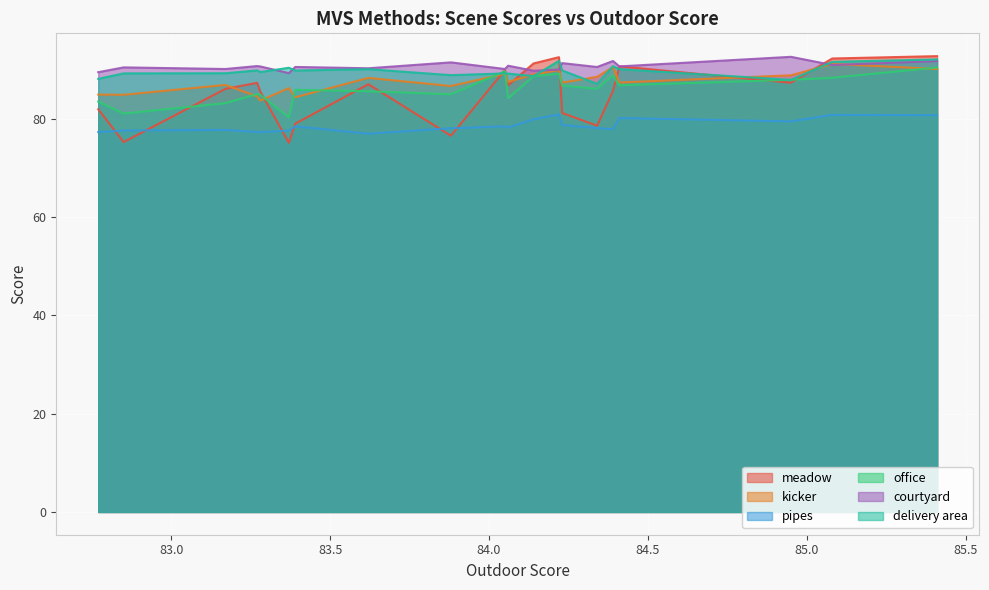

What is the value of the courtyard point at the 11th from the left?

90.1